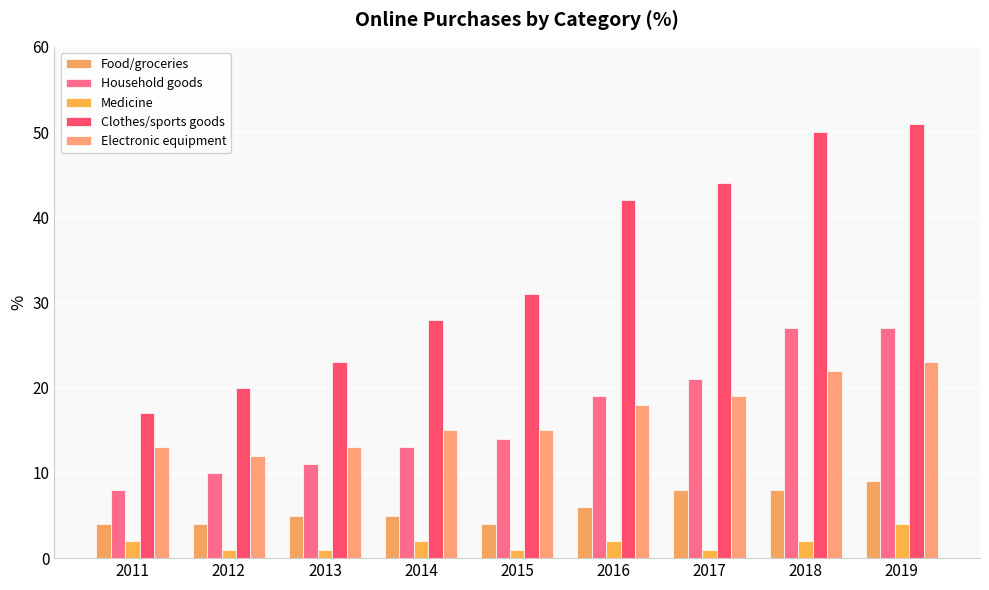

Rank the series by their maximum value, from highest to lowest.

Clothes/sports goods, Household goods, Electronic equipment, Food/groceries, Medicine